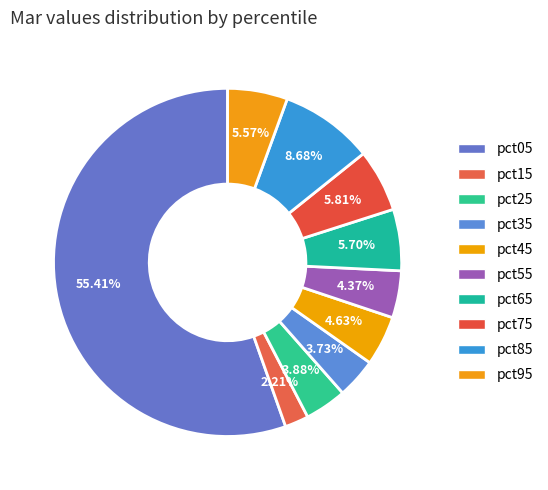

How much of the chart is everything except pct45?

95.4%